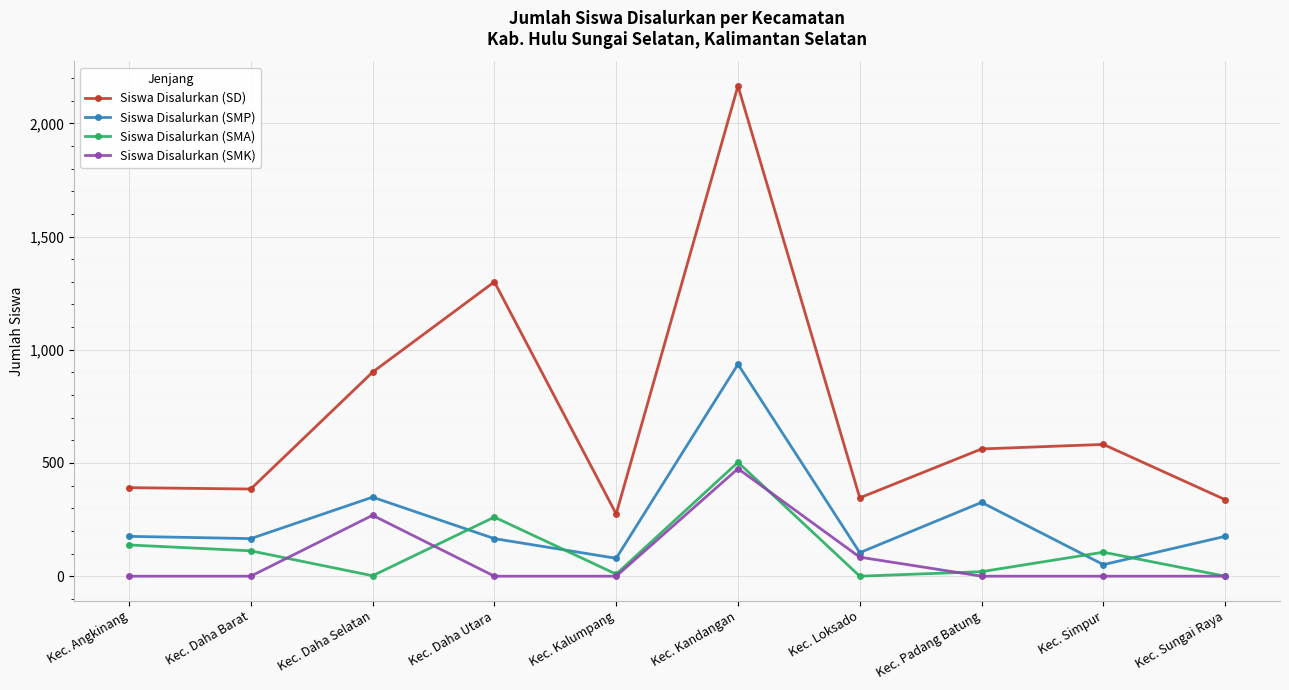

How many interior local valleys does the Siswa Disalurkan (SMA) series have?

3